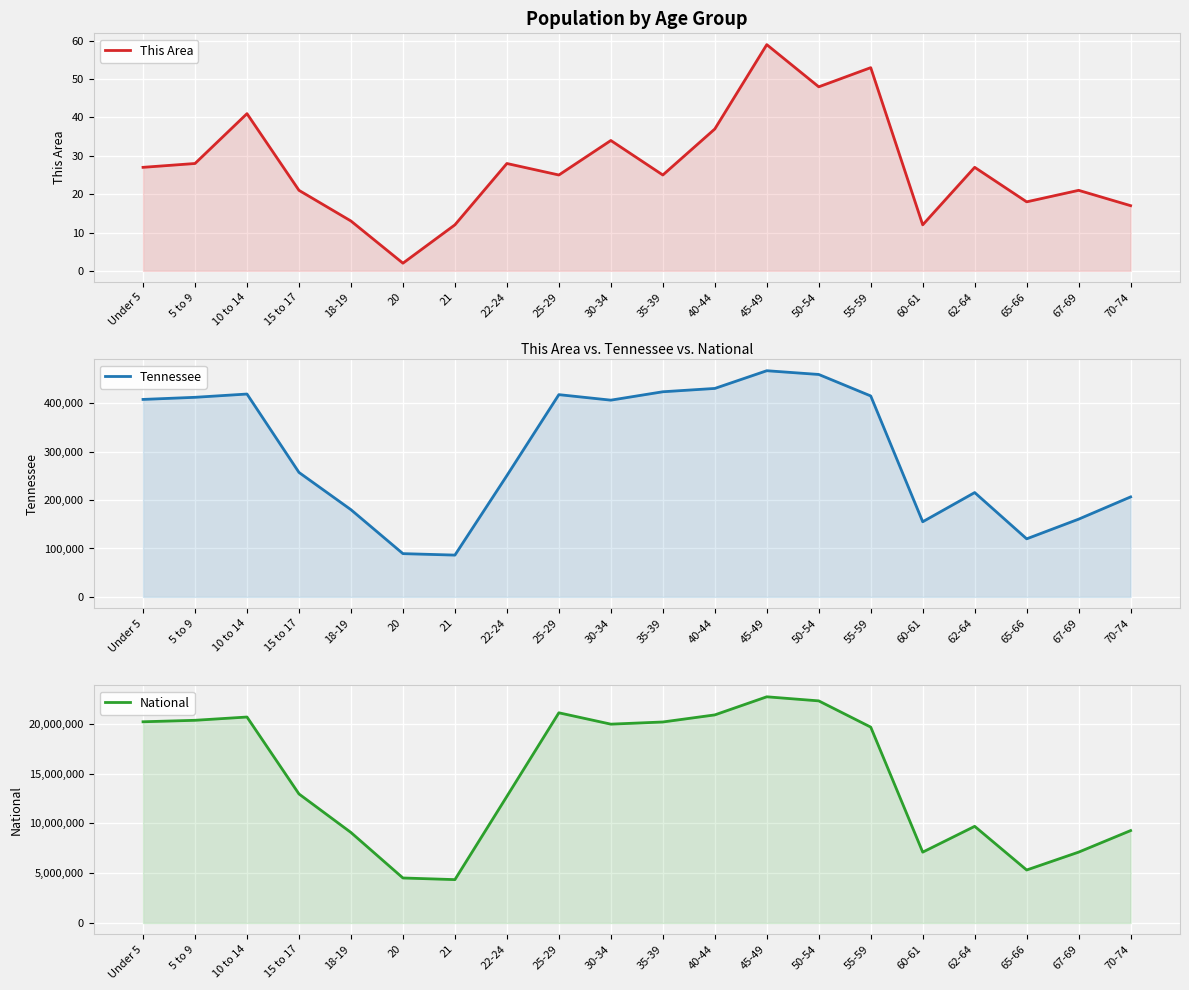

How many lines are shown in the chart?

3